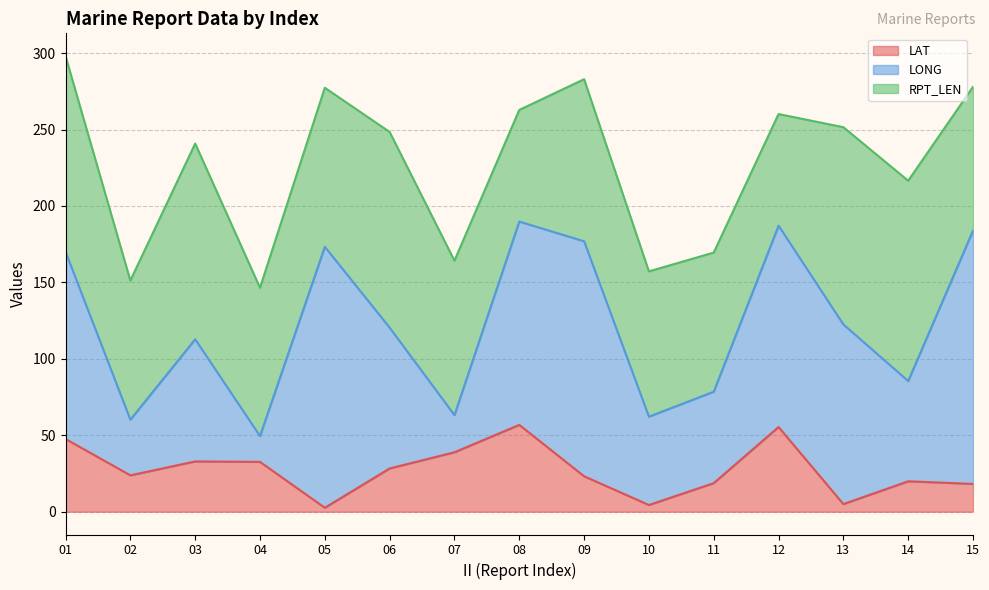

How many lines are shown in the chart?

3